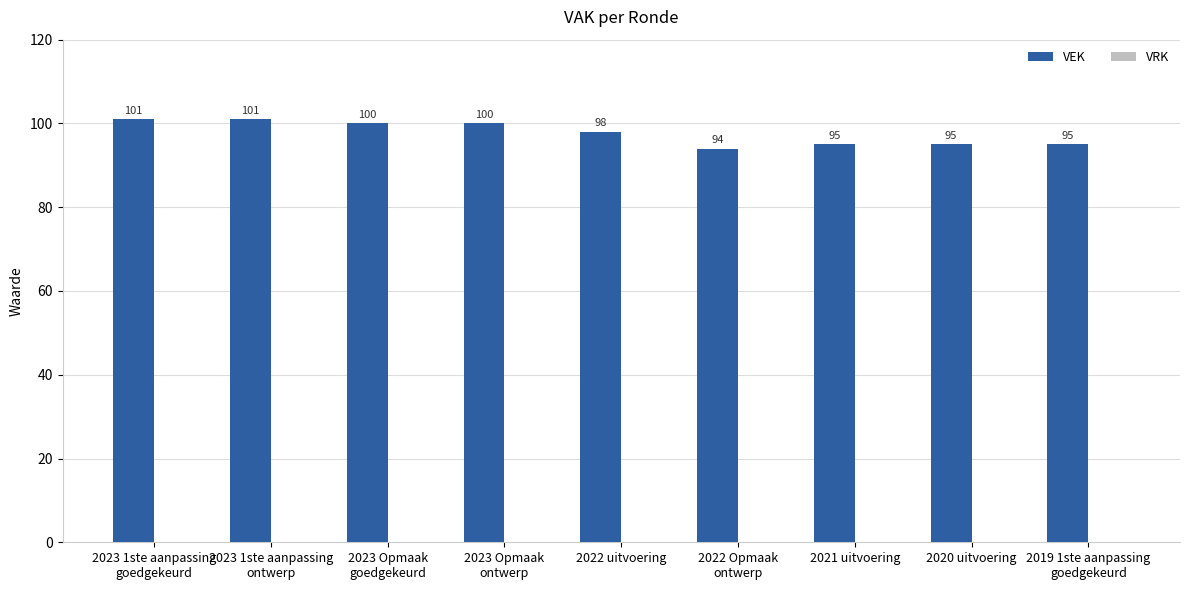

How many values are between 95 and 100?

6